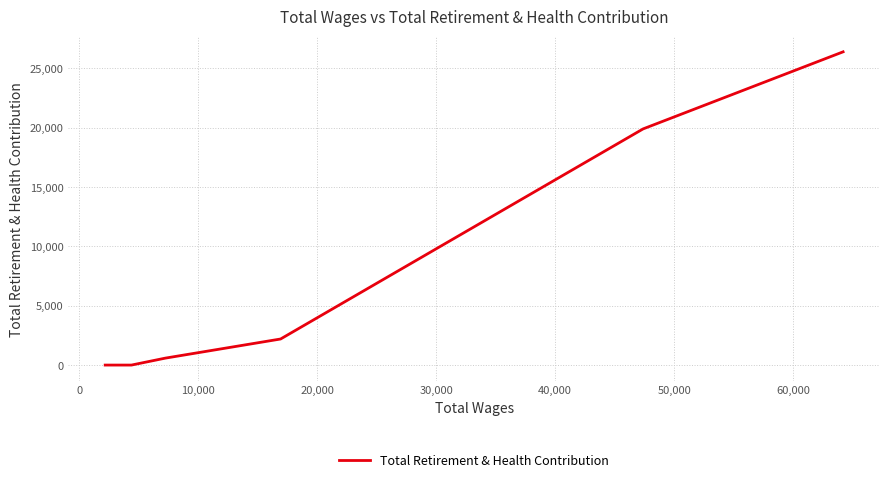

How many lines are shown in the chart?

1